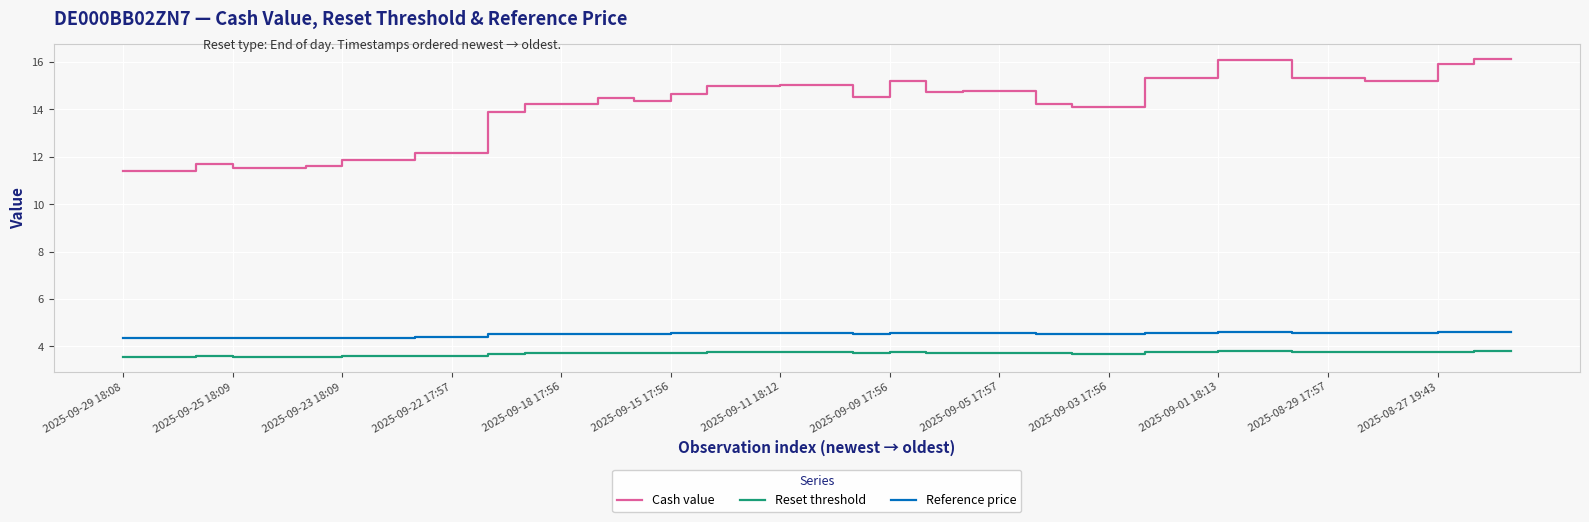

What is the maximum value for Reset threshold?

3.8